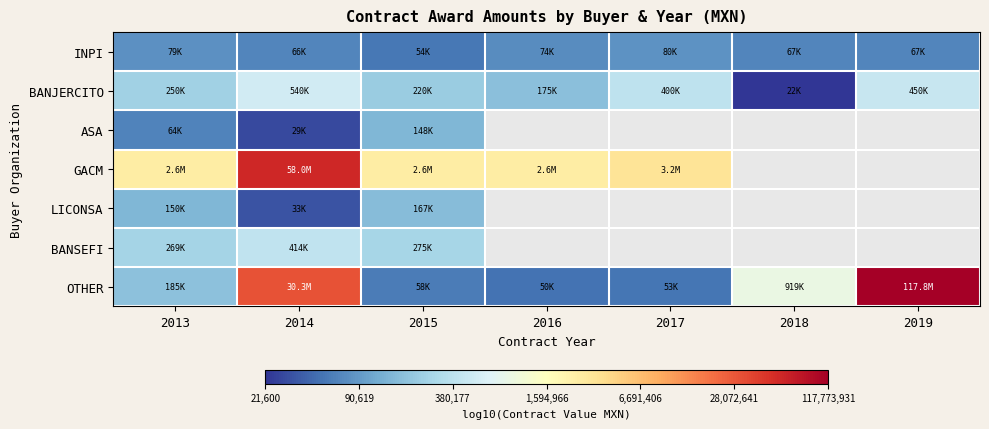

List the series in order of their peak value, lowest first.

INPI, ASA, LICONSA, BANSEFI, BANJERCITO, GACM, OTHER